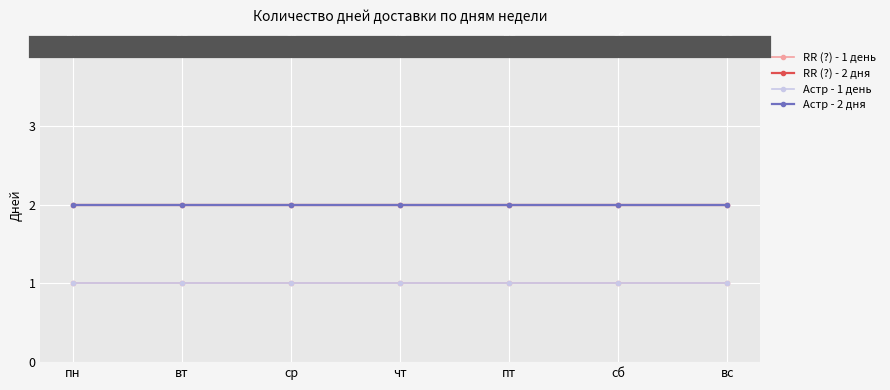

How many distinct data groups are displayed?

4